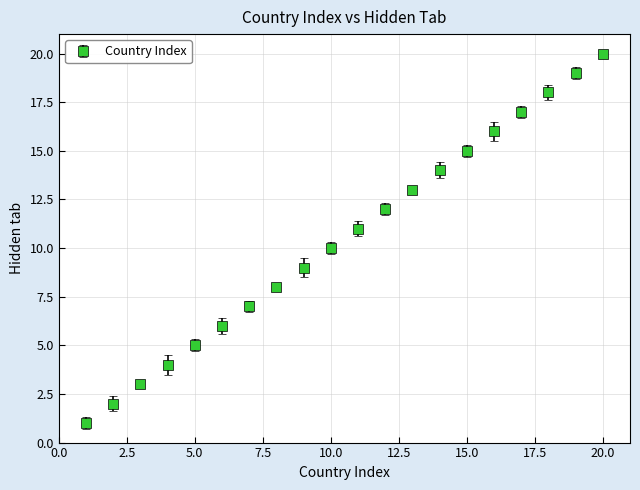

What is the difference between the second highest and second lowest values?

17